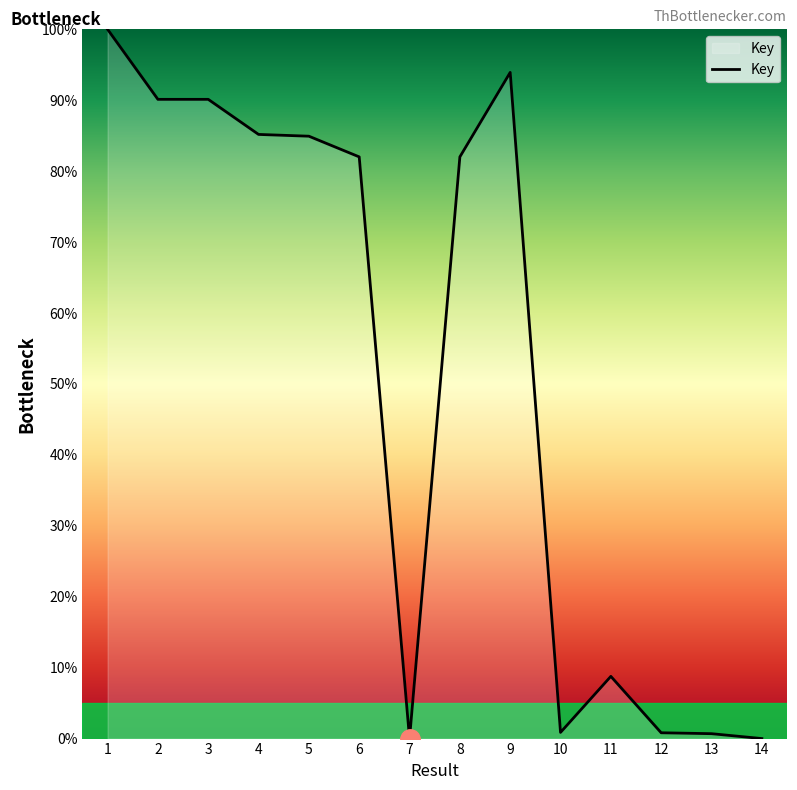

What is the sum of the values at 3 and 4?

175.3